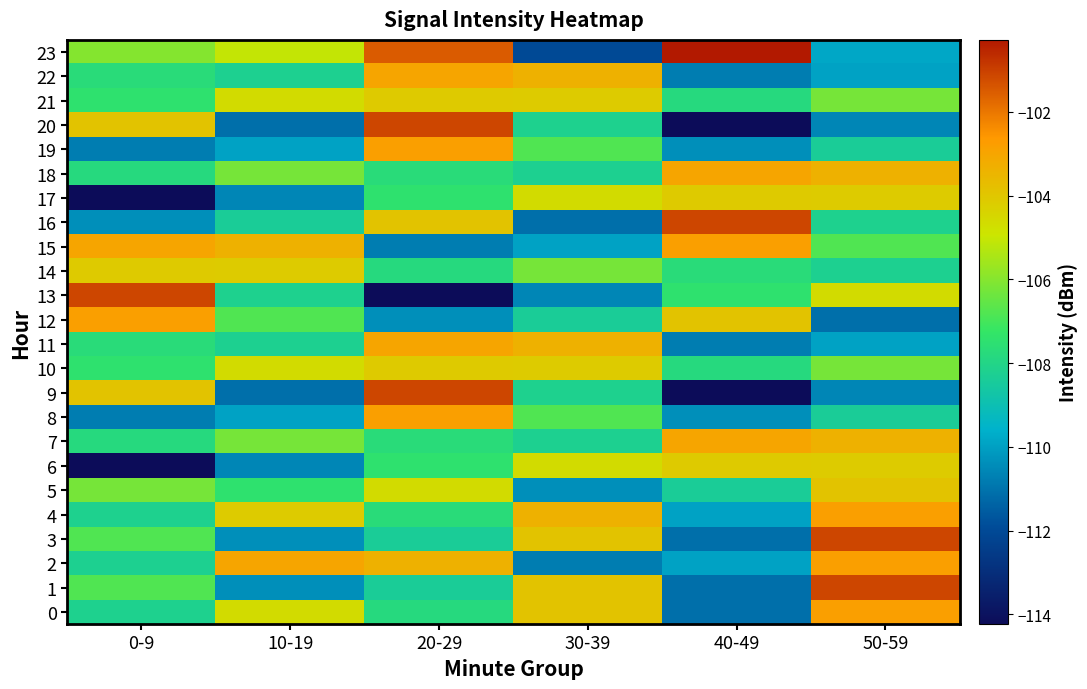

At which category is the sum across all series the highest?

20-29